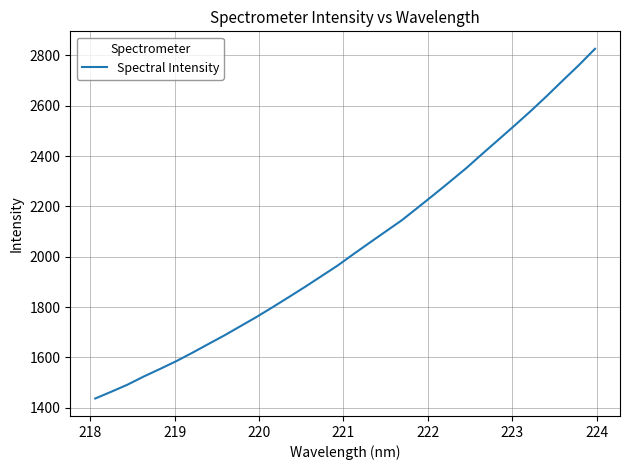

What is the difference between the maximum and minimum values?

1389.5